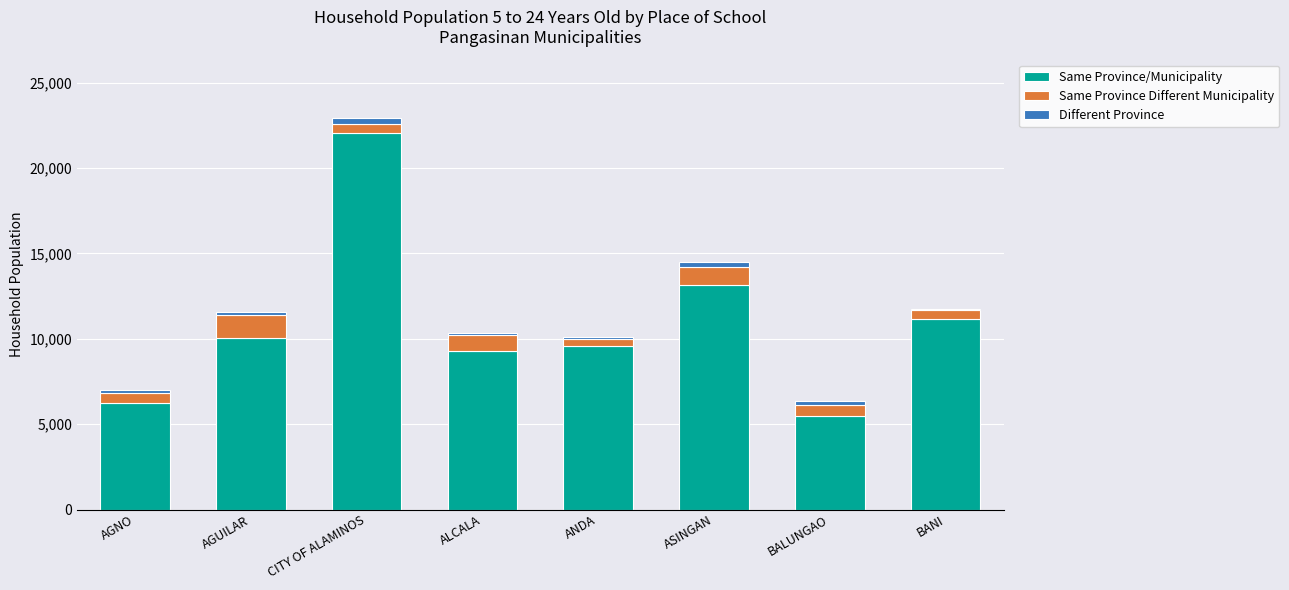

At which label does Same Province/Municipality reach its peak?

CITY OF ALAMINOS